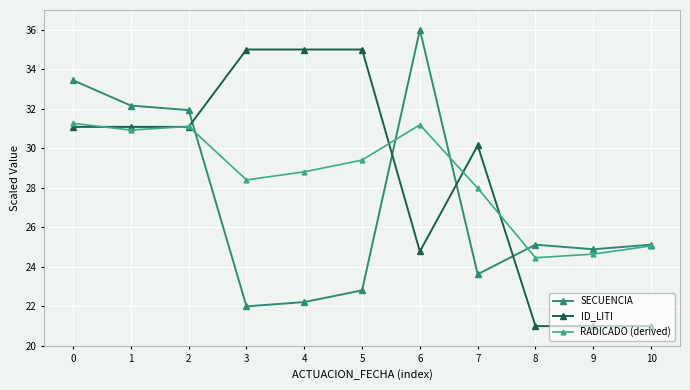

Reading left to right, what are all the values shown in this chart?

SECUENCIA: 33.4	32.2	31.9	22.0	22.2	22.8	36.0	23.6	25.1	24.9	25.1
ID_LITI: 31.1	31.1	31.1	35.0	35.0	35.0	24.8	30.1	21.0	21.0	21.0
RADICADO (derived): 31.3	30.9	31.1	28.4	28.8	29.4	31.2	28.0	24.5	24.6	25.1